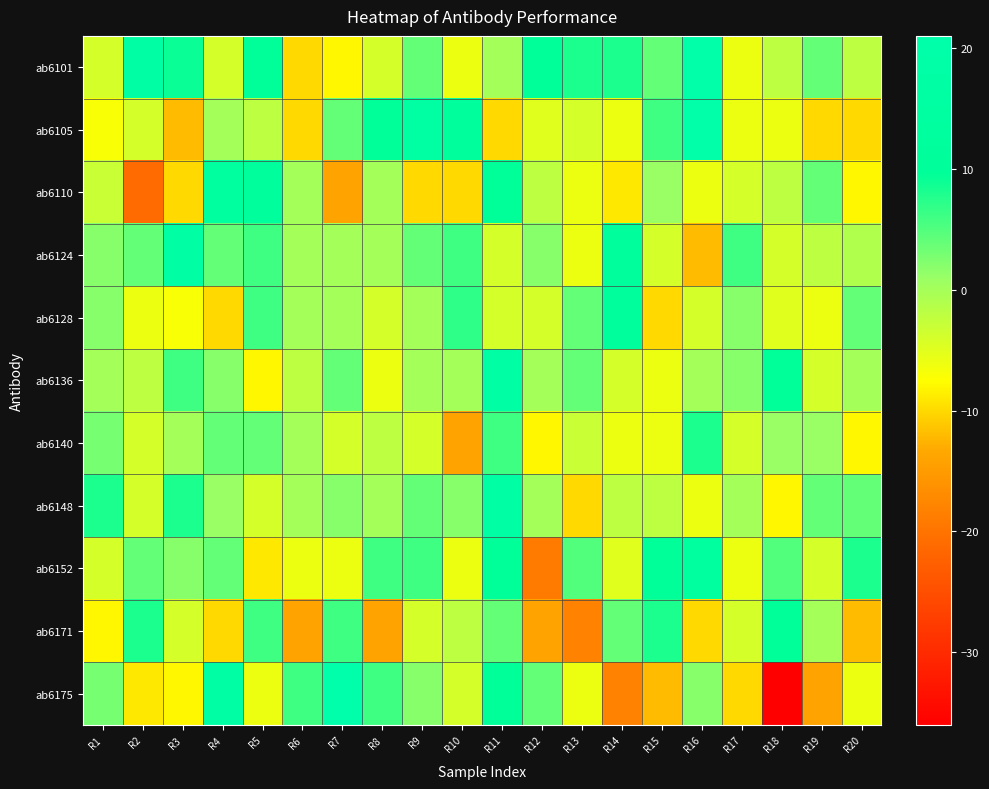

Between R6 and R19, which series saw the biggest shift?

ab6175